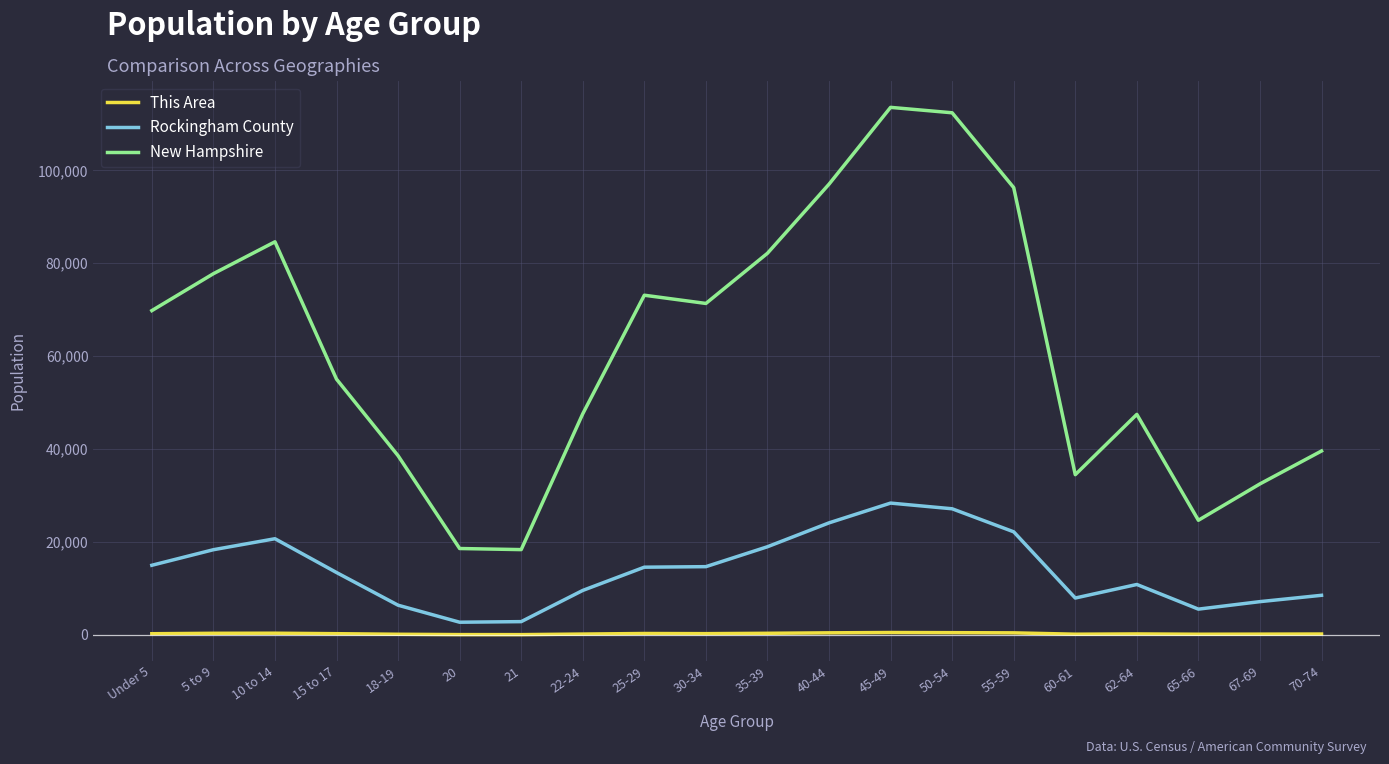

Count the number of data series in this chart.

3